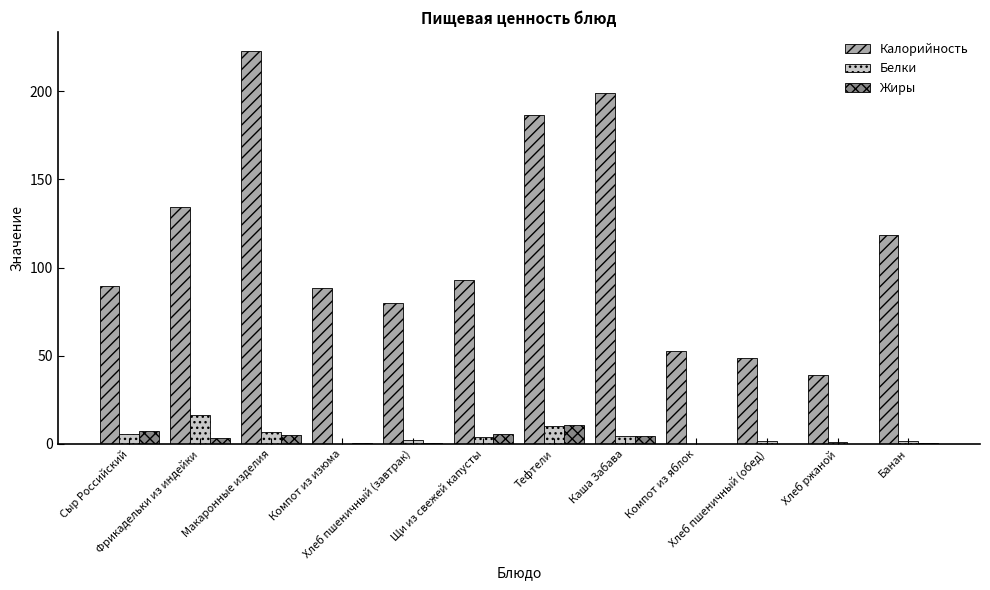

What is the maximum value for Жиры?

11.0